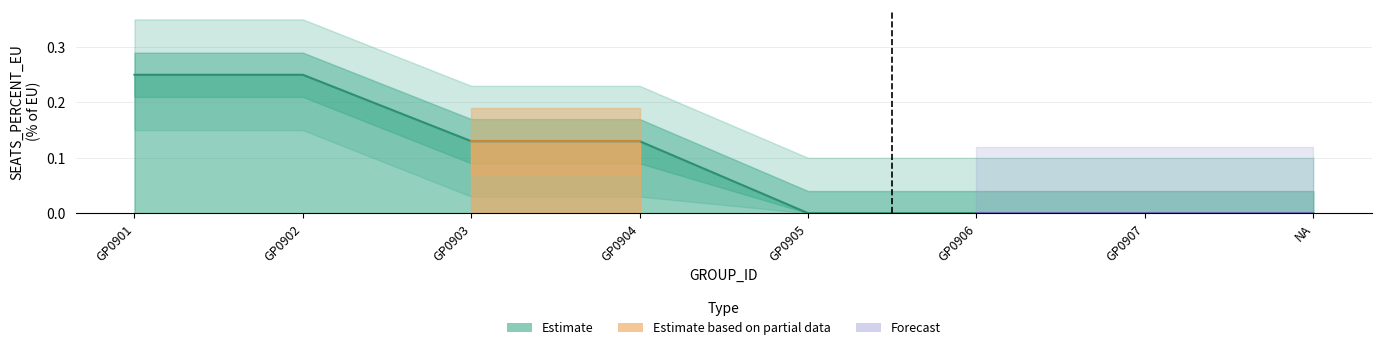

How many categories are shown in the chart?

8